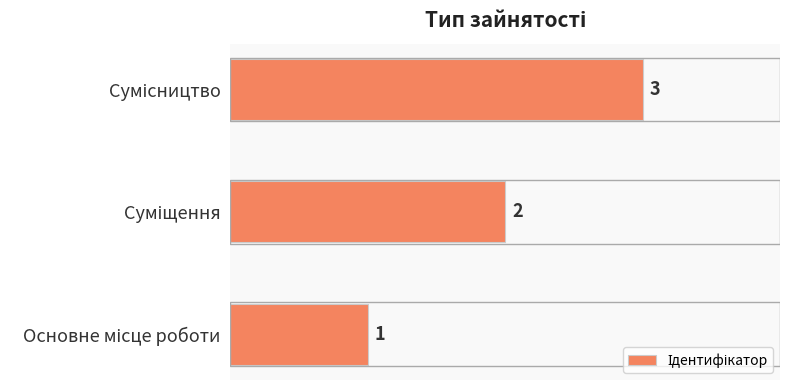

Count the values in the range 1 to 3.

3